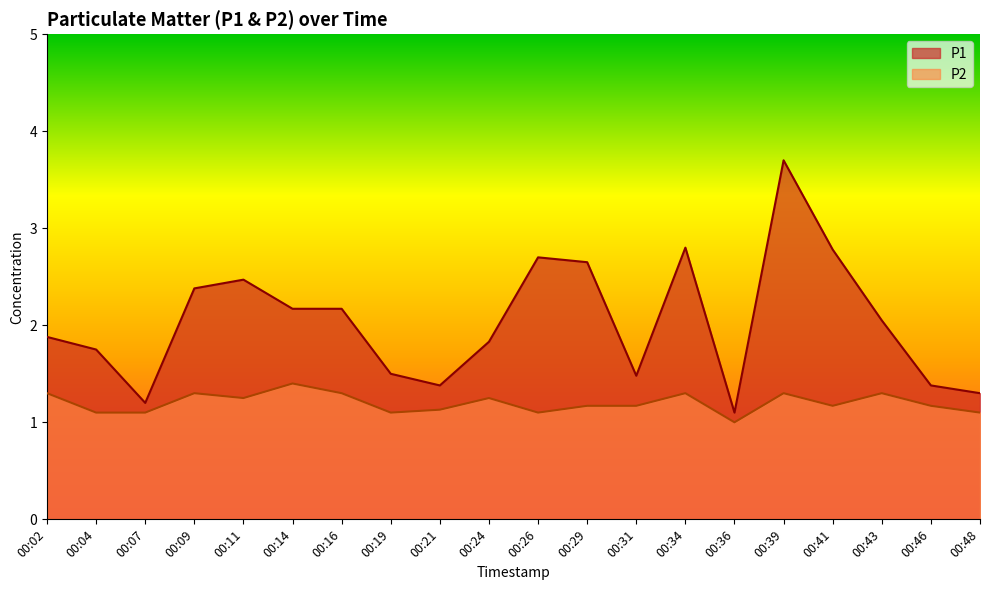

Which series has the largest total across all categories?

P1